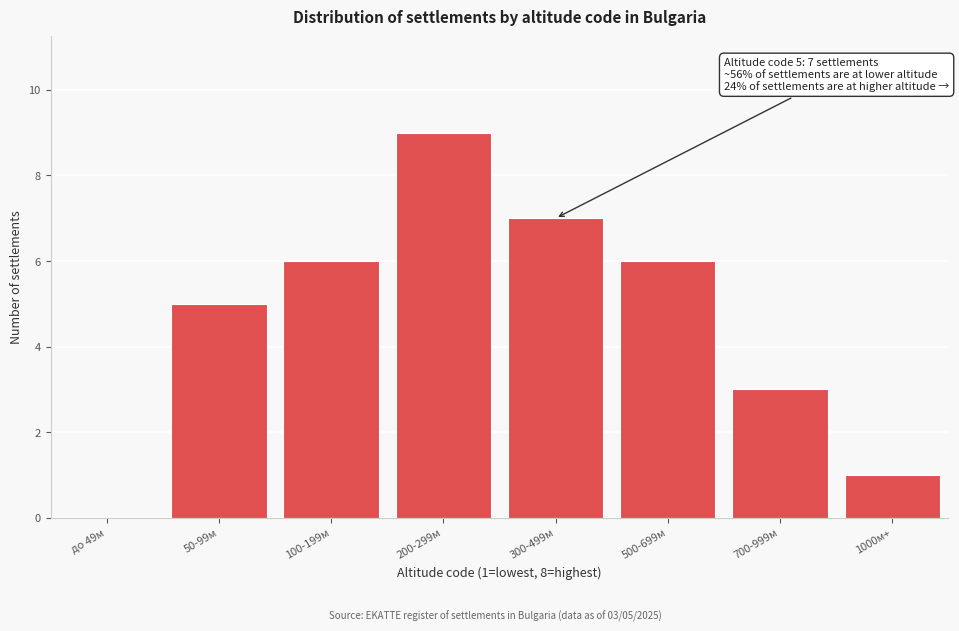

Reading right to left, extract all data points from this chart.

1000м+=1	700-999м=3	500-699м=6	300-499м=7	200-299м=9	100-199м=6	50-99м=5	до 49м=0